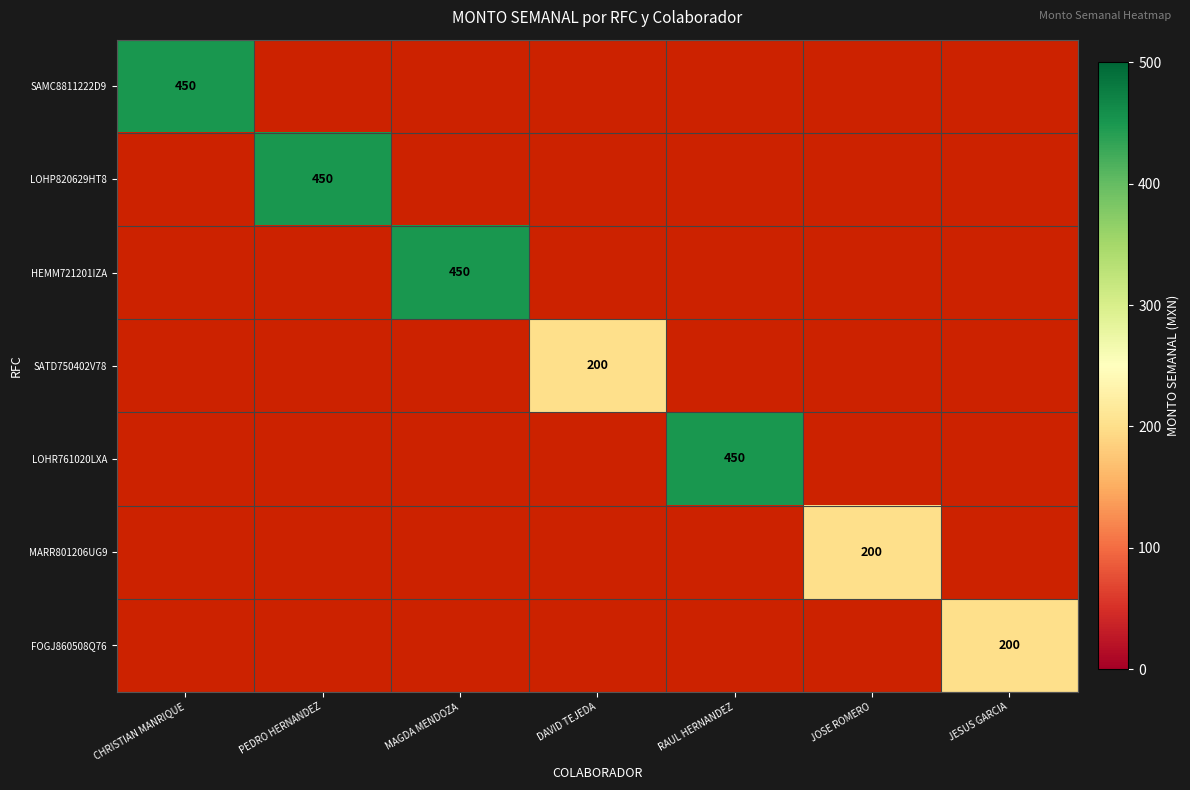

Is the value of HEMM721201IZA at MAGDA MENDOZA greater than the value of SATD750402V78 at CHRISTIAN MANRIQUE?

No